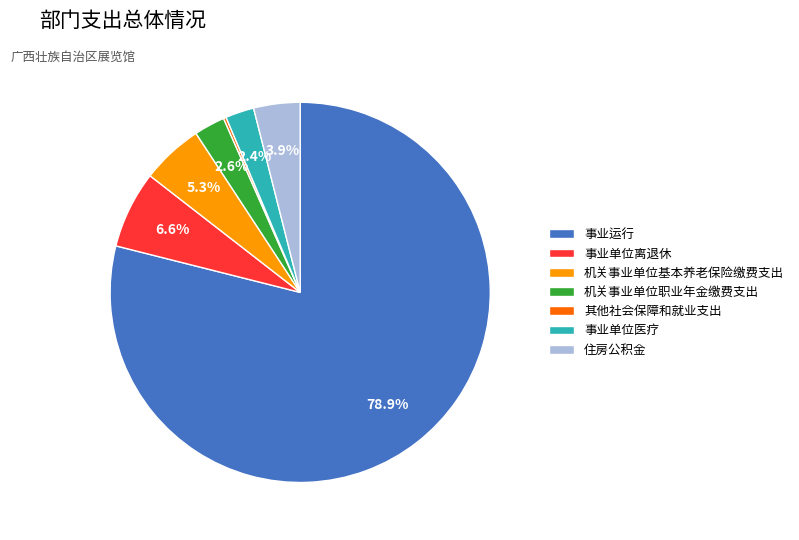

Between 事业单位医疗 and 事业单位离退休, which is larger?

事业单位离退休